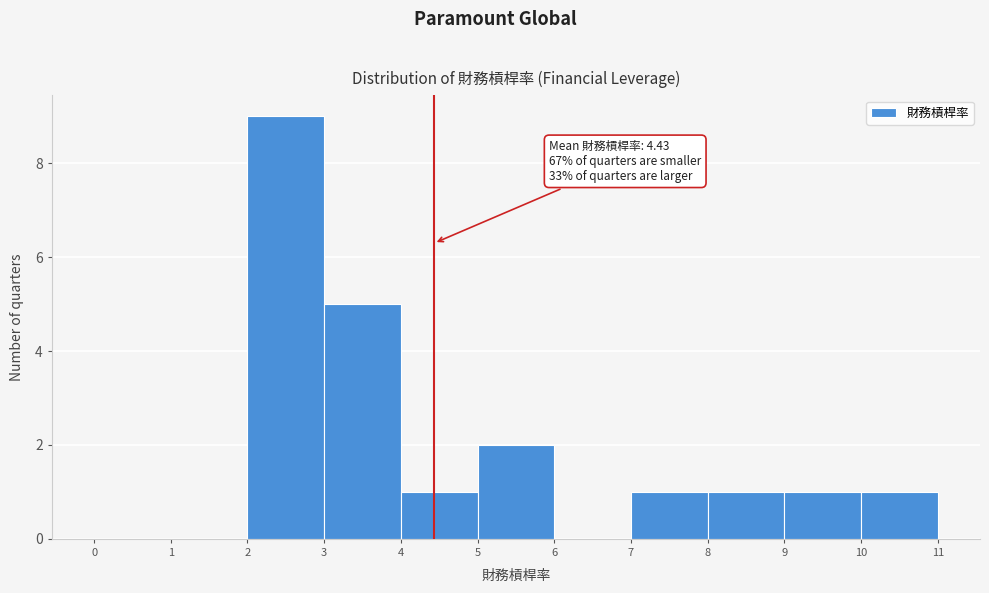

Which range on the x-axis has the tallest bar?

2 to 3